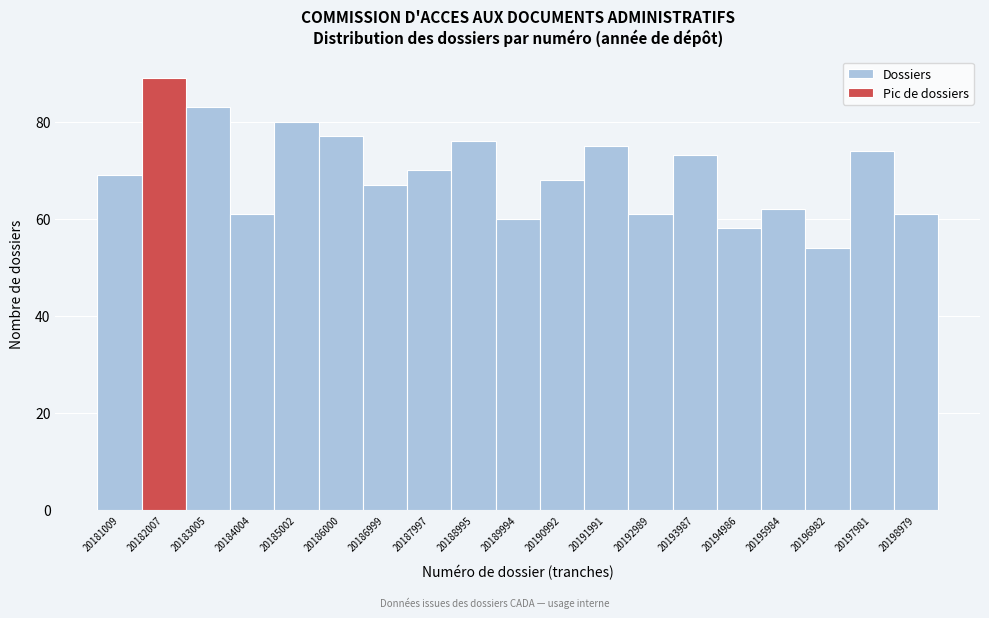

Reading right to left, what are all the values shown in this chart?

61	74	54	62	58	73	61	75	68	60	76	70	67	77	80	61	83	89	69